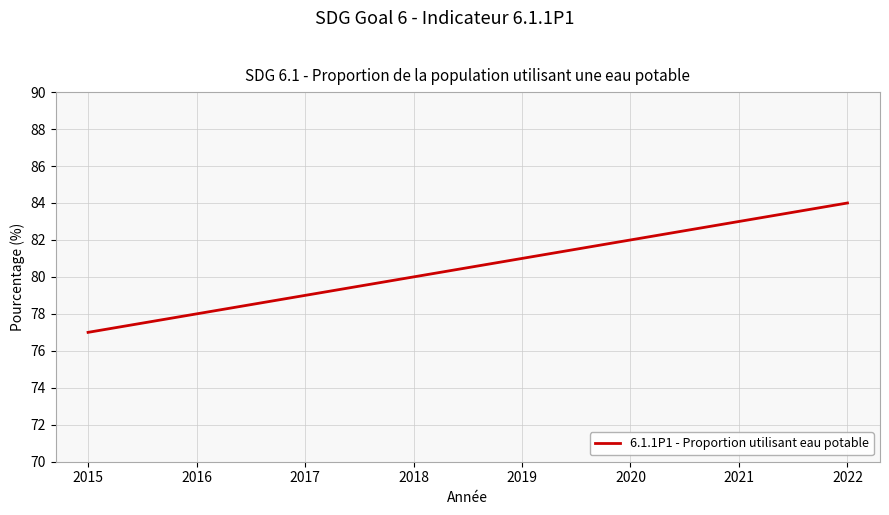

Reading left to right, transcribe all the data shown in this chart.

77	78	79	80	81	82	83	84